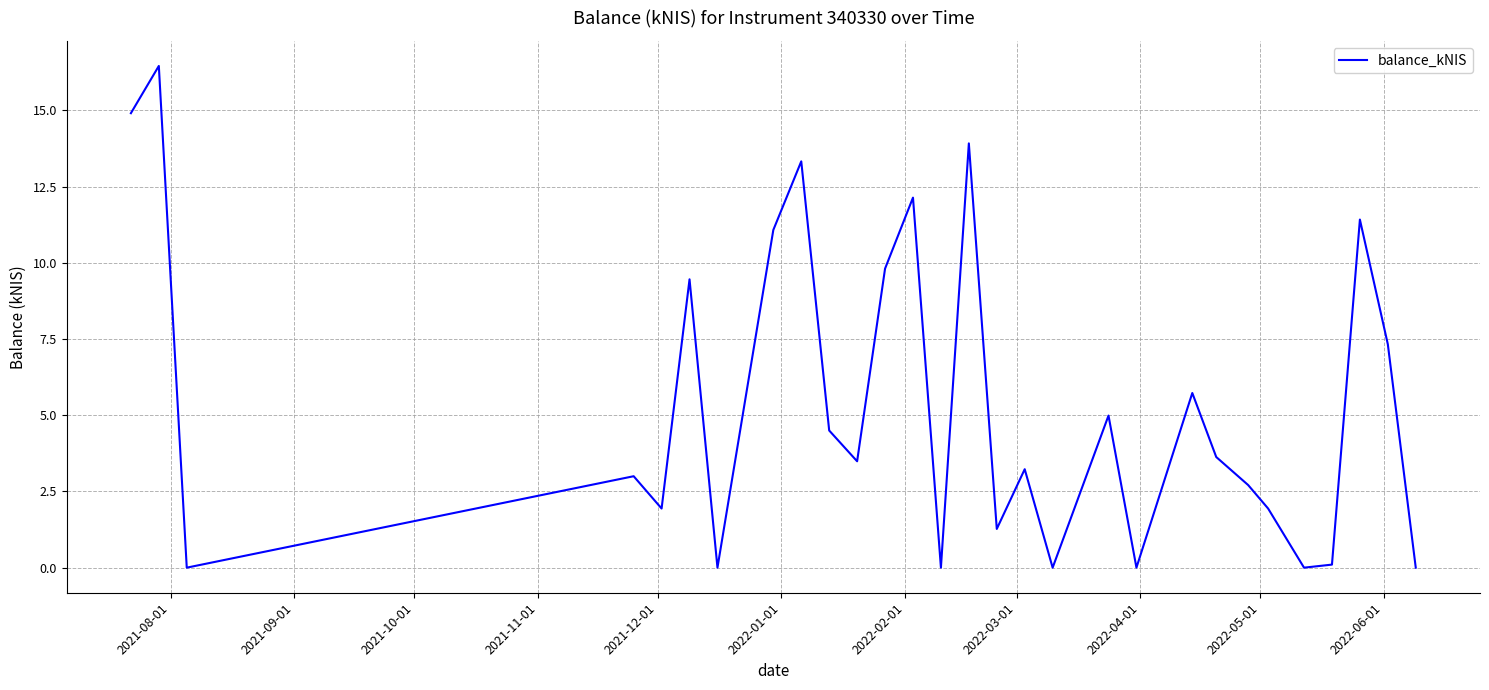

Reading left to right, transcribe all the data shown in this chart.

14.9	16.5	0.0	3.0	1.9	9.5	0.0	11.1	13.3	4.5	3.5	9.8	12.1	0.0	13.9	1.3	3.2	0.0	5.0	0.0	5.7	3.6	2.7	1.9	0.0	0.1	11.4	7.3	0.0